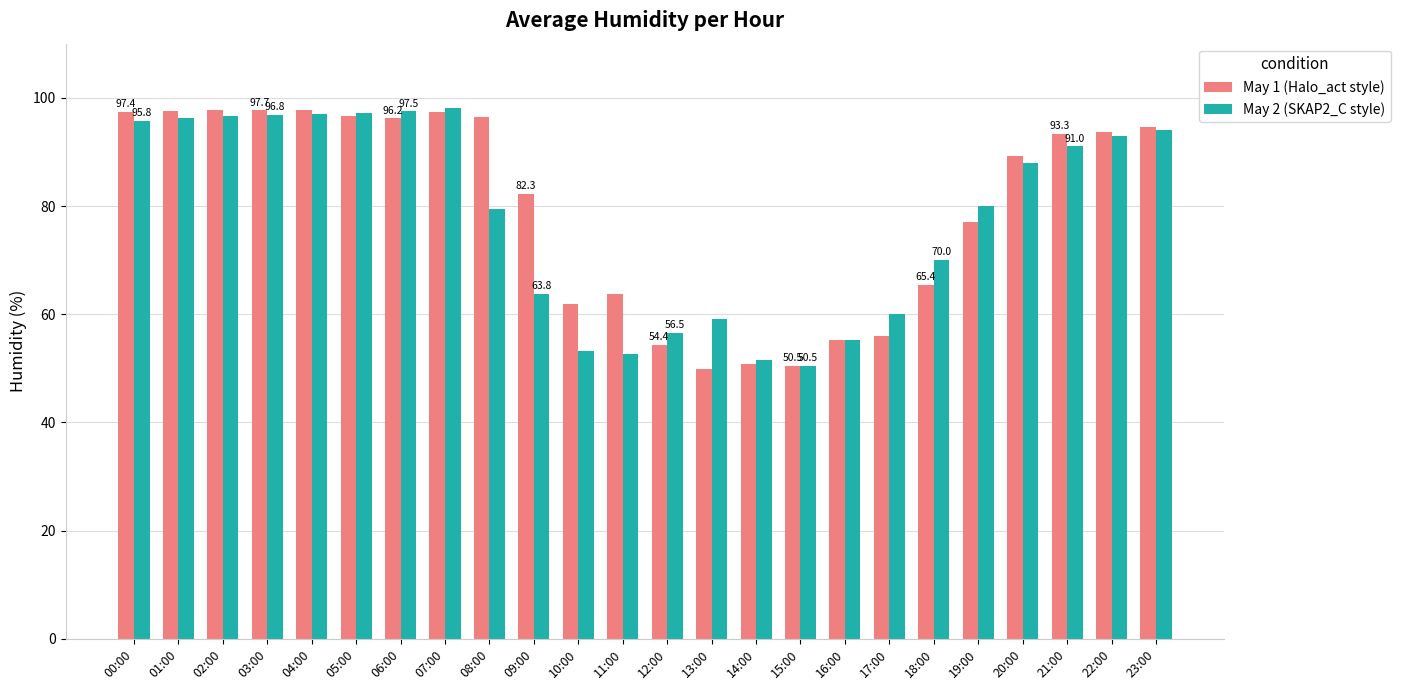

Count the number of categories in the chart.

24